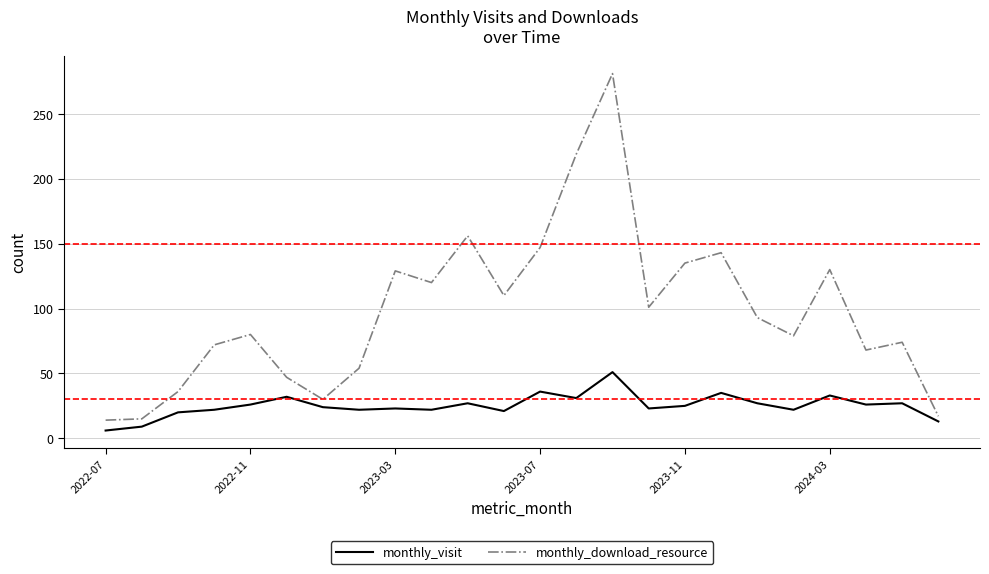

Which series has the largest total across all categories?

monthly_download_resource